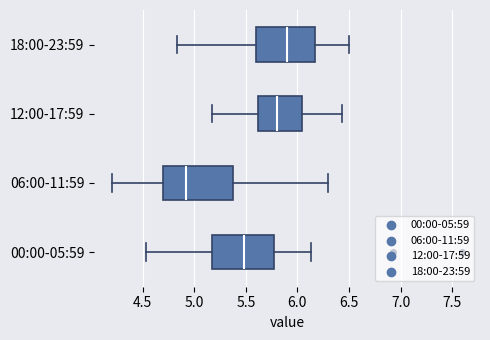

Reading bottom to top, transcribe this box plot: for each box, give where its median line is, the range the box spans, and where its two whiskers end, as read against the x-axis. The values are not printed on the chart, so give them approximately, as read against the axis.

00:00-05:59: median 5.50, box 5.15 to 5.75, whiskers 4.55 to 6.15
06:00-11:59: median 4.90, box 4.70 to 5.40, whiskers 4.20 to 6.30
12:00-17:59: median 5.80, box 5.60 to 6.05, whiskers 5.15 to 6.45
18:00-23:59: median 5.90, box 5.60 to 6.15, whiskers 4.85 to 6.50